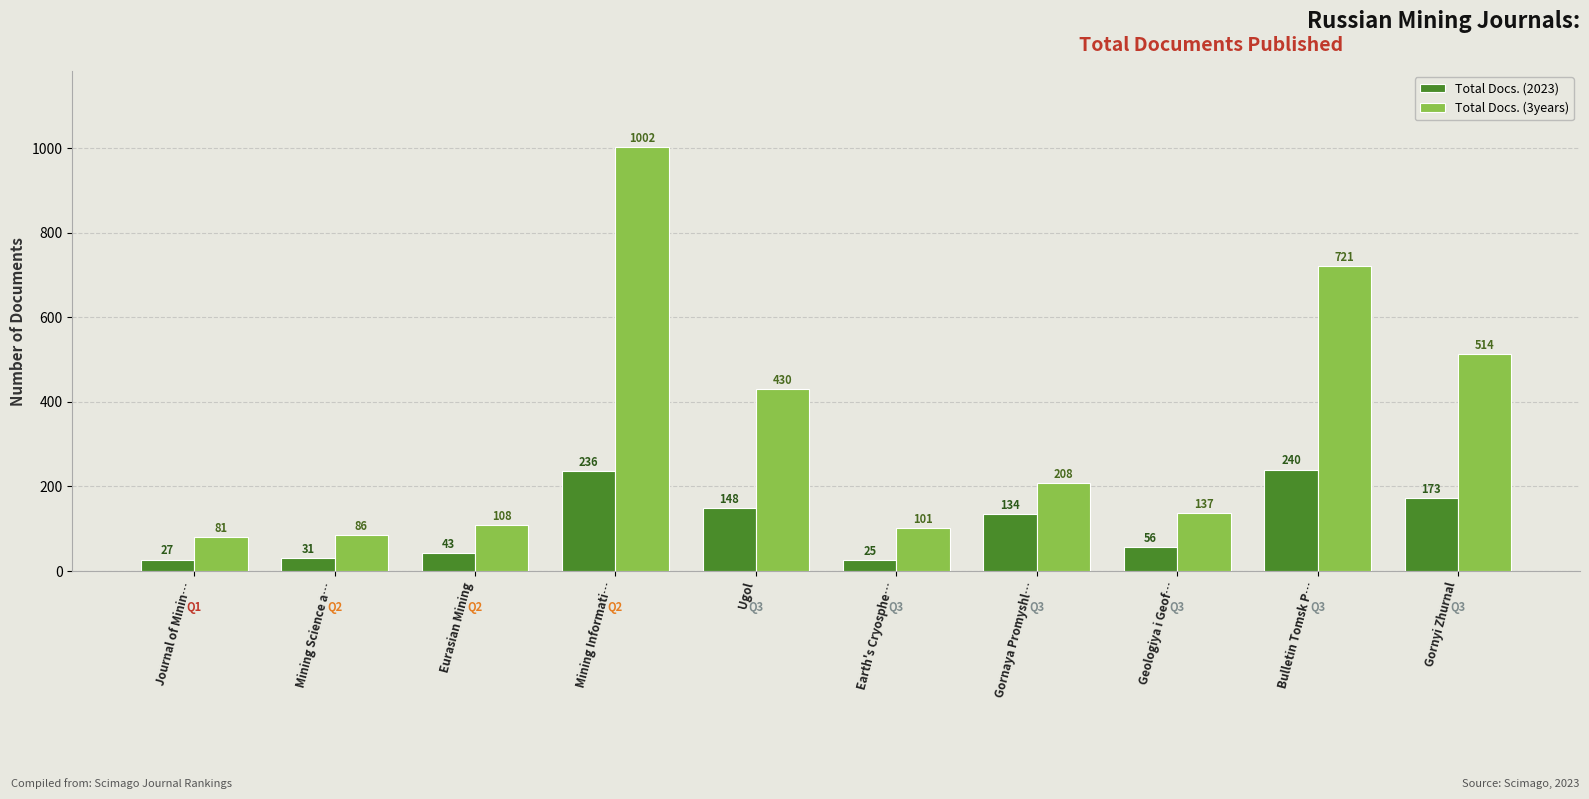

Does the chart contain stacked bars?

No